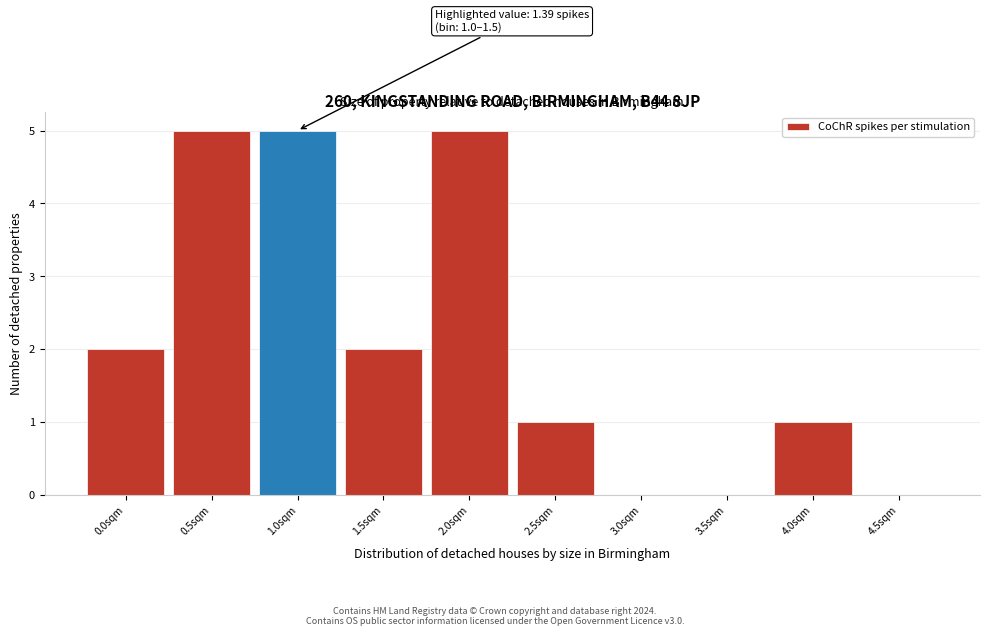

Reading right to left, what are all the values shown in this chart?

4.5sqm=0	4.0sqm=1	3.5sqm=0	3.0sqm=0	2.5sqm=1	2.0sqm=5	1.5sqm=2	1.0sqm=5	0.5sqm=5	0.0sqm=2